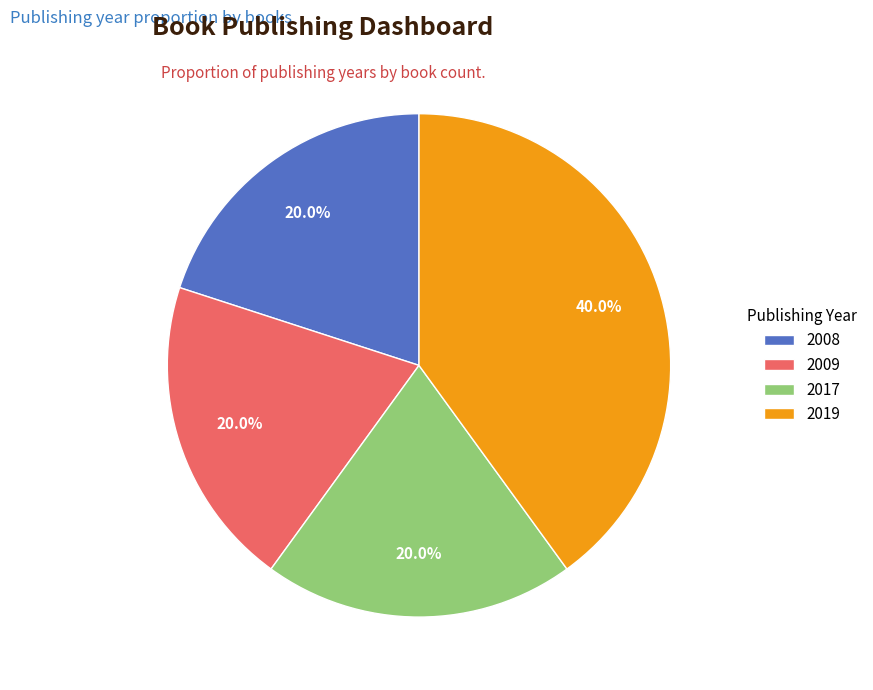

What is the ratio of the value at 2008 to the value at 2017?

1.0